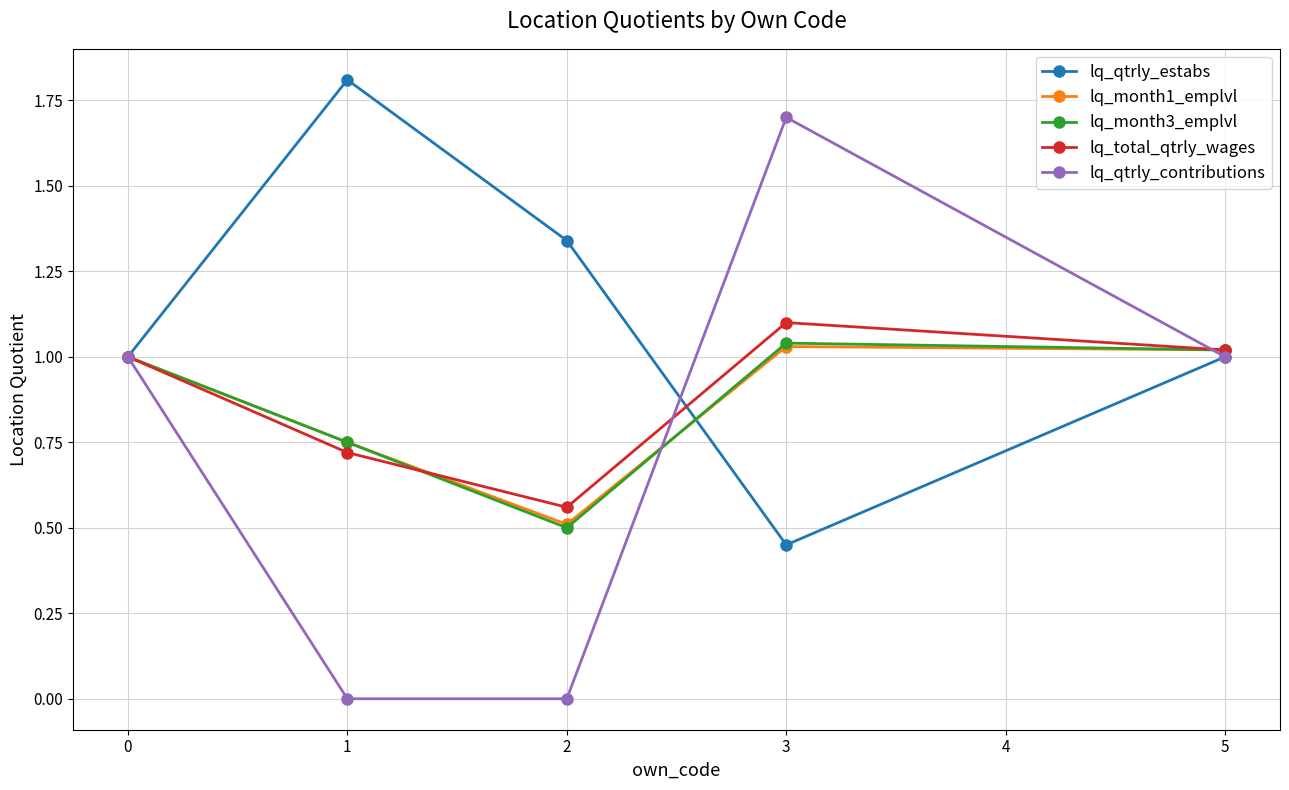

What is the difference between the highest and lowest values at 1?

1.8